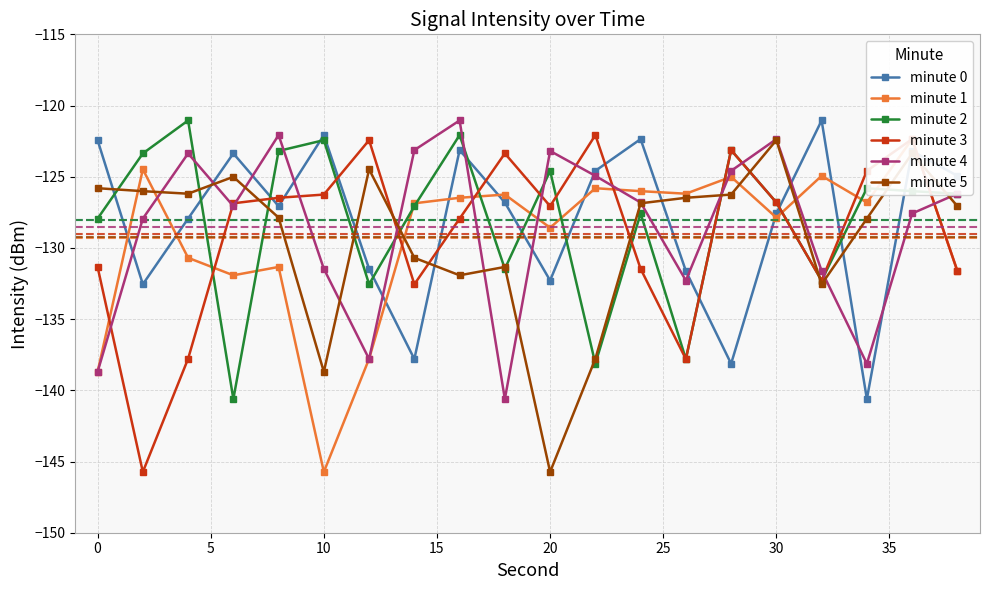

What is the maximum value for minute 3?

-122.1